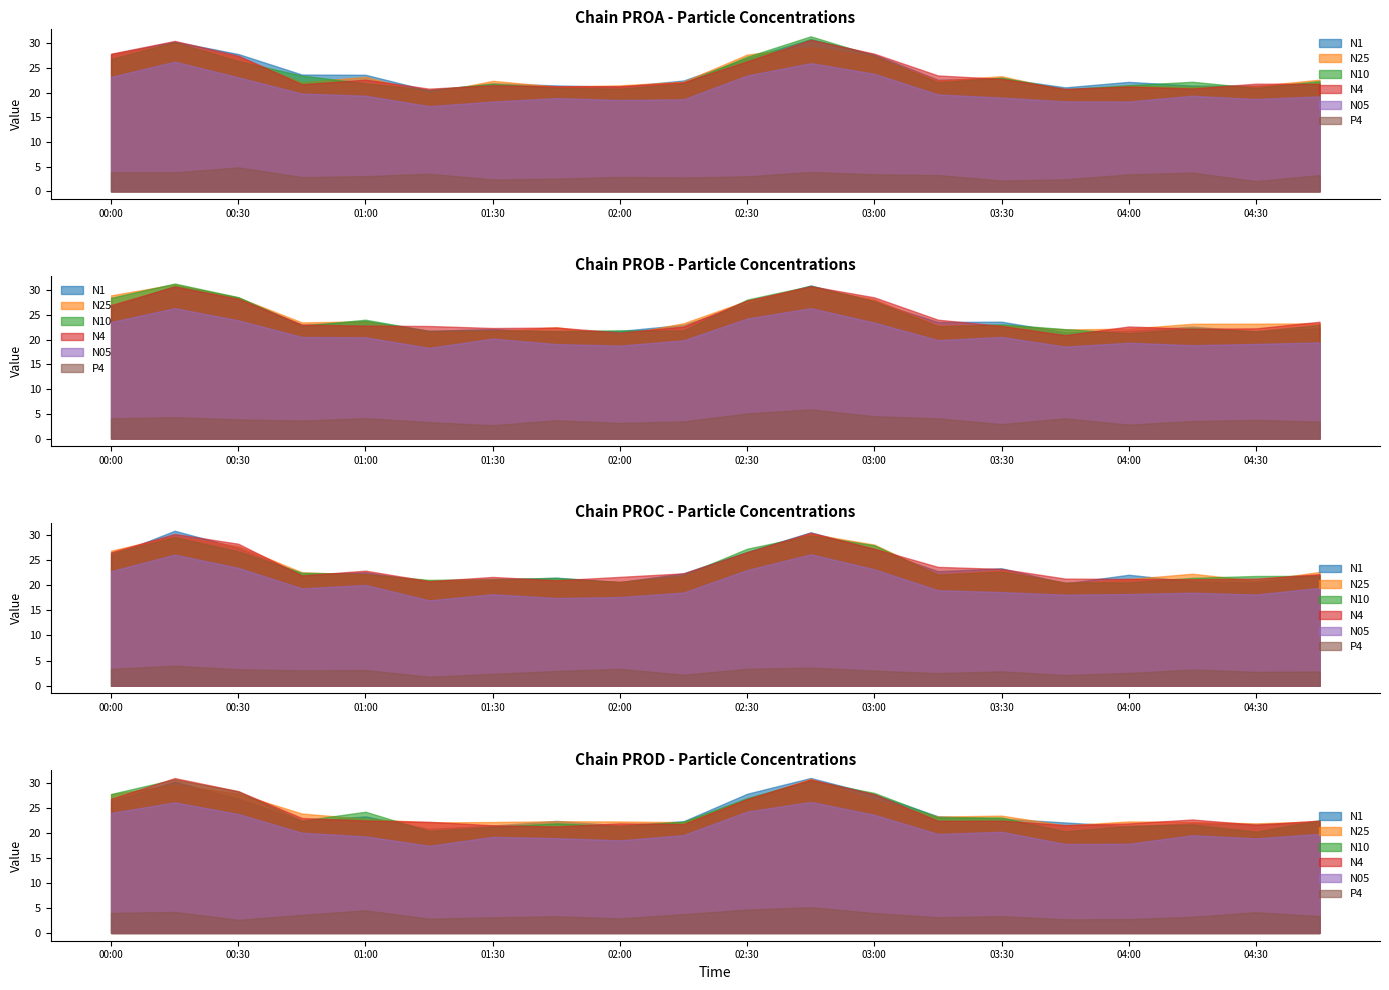

What is the total value across all series at 02:45?

150.9